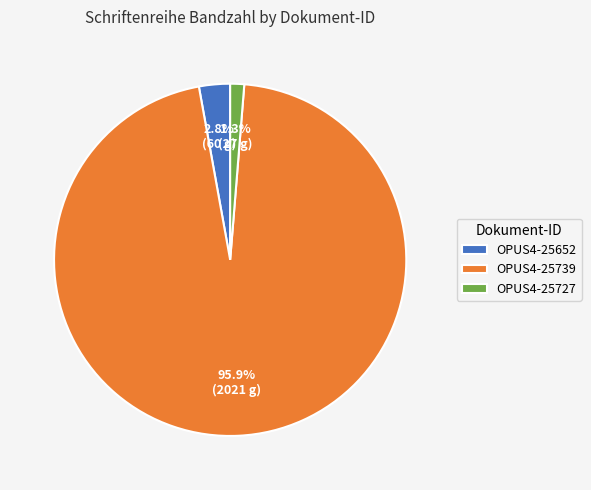

Is OPUS4-25727 the majority of the pie?

No